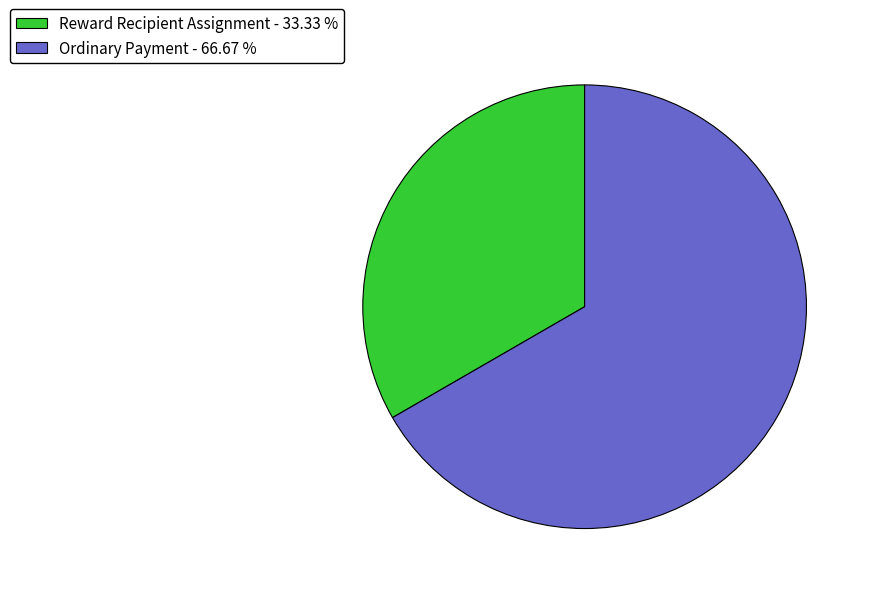

Do Reward Recipient Assignment - 33.33 % and Ordinary Payment - 66.67 % together represent more than half of the pie?

Yes